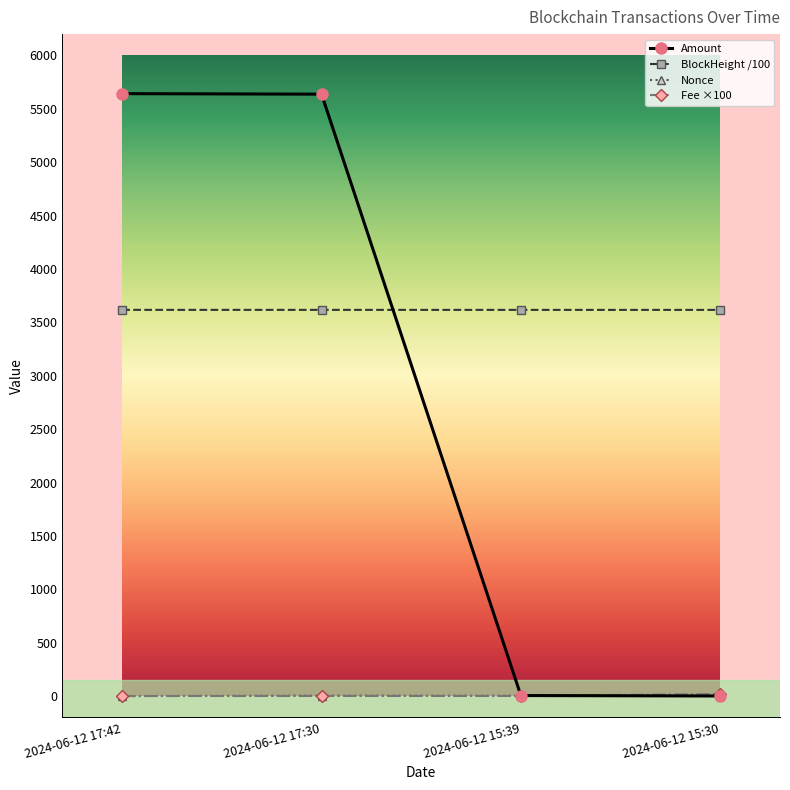

What is the greatest value displayed?

5642.5